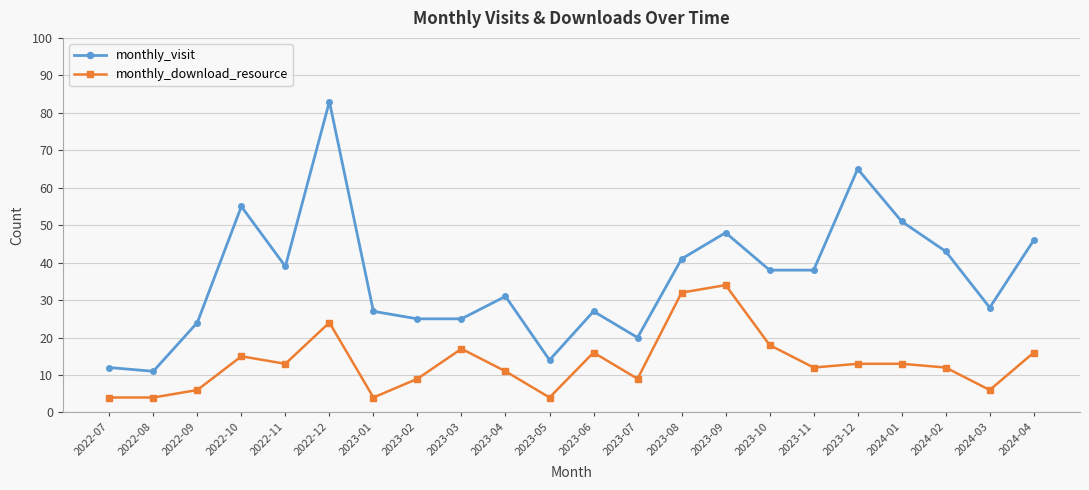

At how many categories does at least one series exceed 82?

1